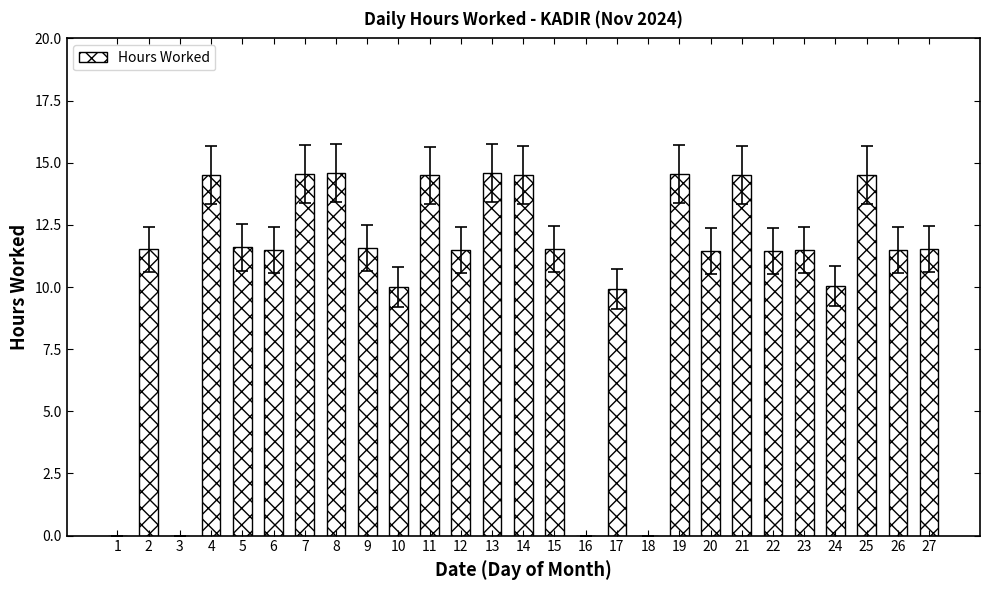

What is the greatest value displayed?

14.6